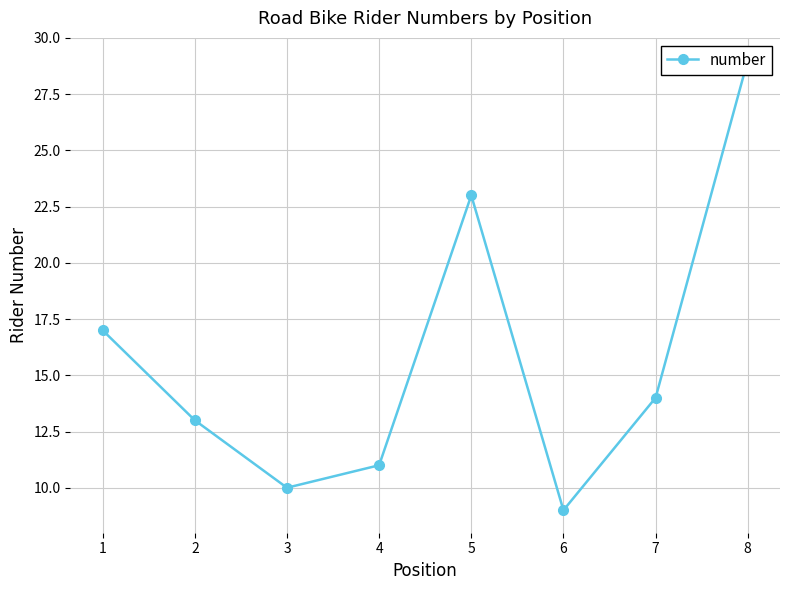

Reading right to left, list all the values displayed in this chart.

8=29	7=14	6=9	5=23	4=11	3=10	2=13	1=17